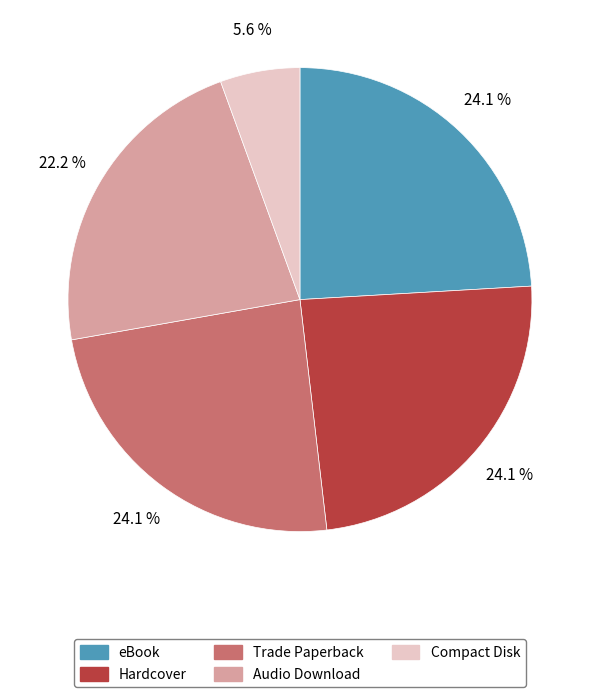

Combined, do Compact Disk and Hardcover account for over 50%?

No